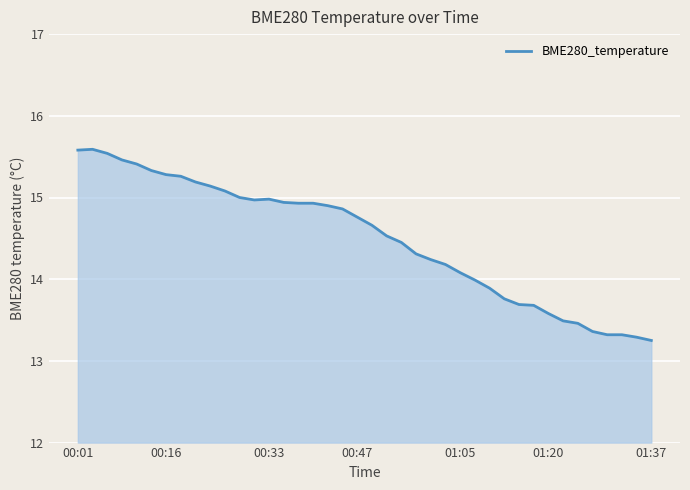

What is the maximum value shown in the chart?

15.6